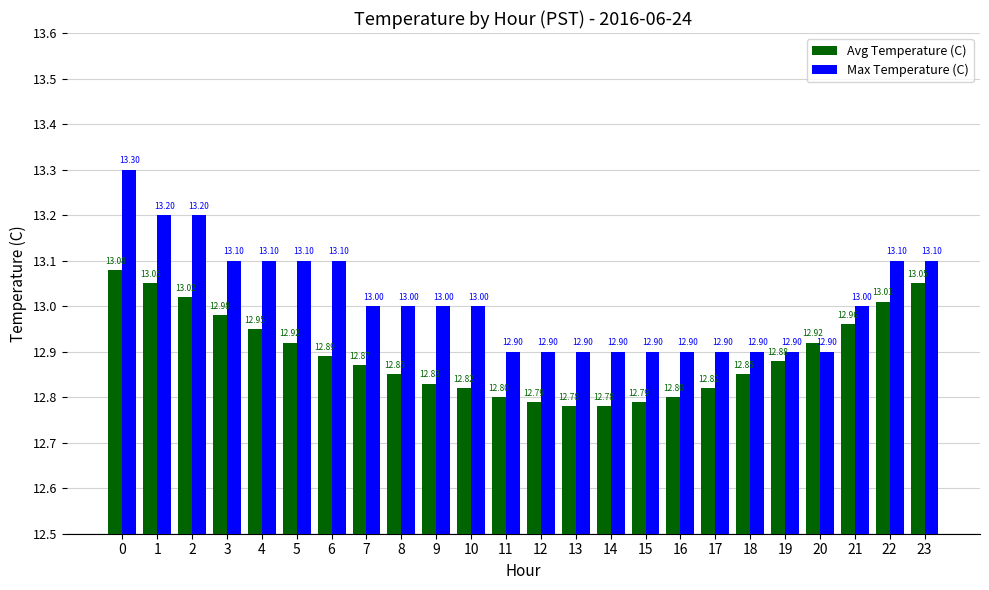

Rank the series at 4 from lowest to highest value.

Avg Temperature (C), Max Temperature (C)